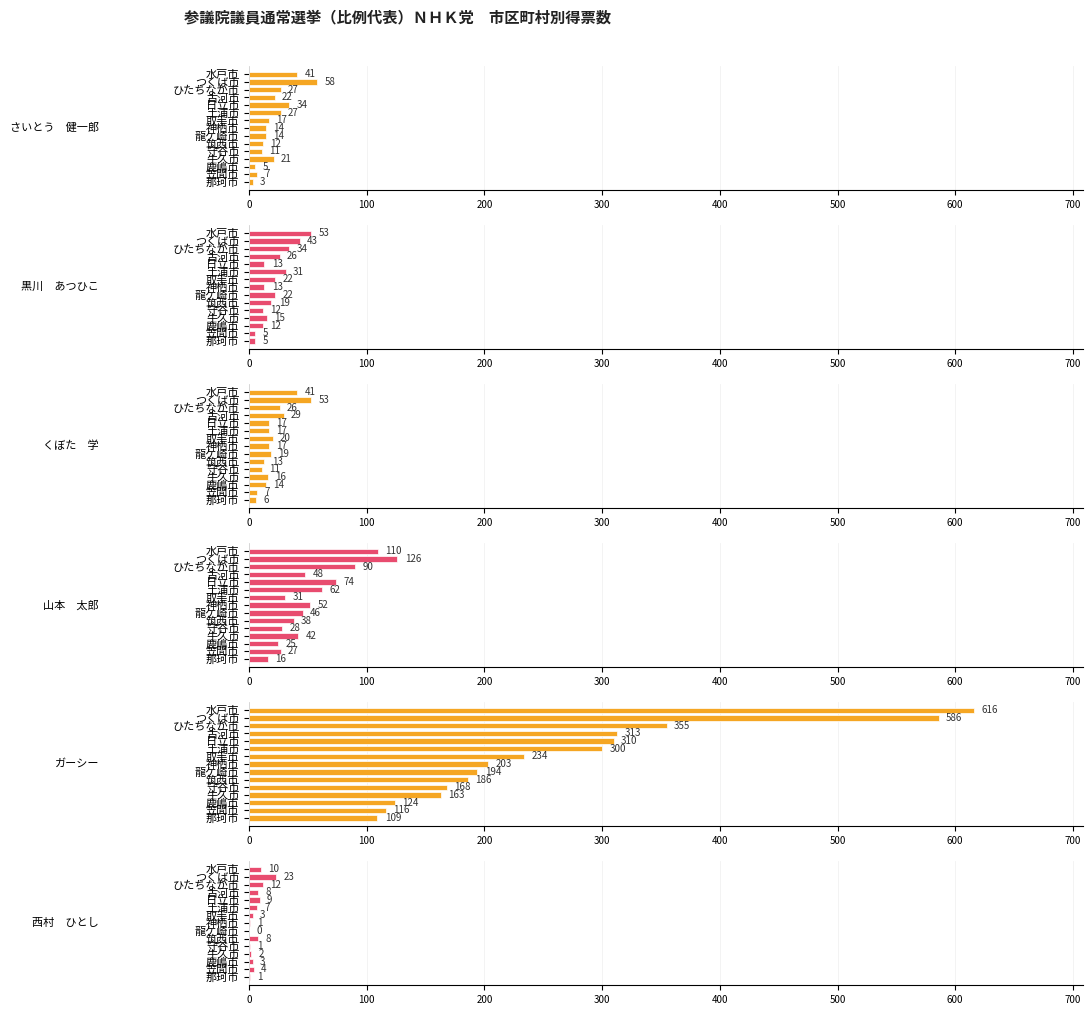

What are all the series names shown in the legend?

さいとう　健一郎, 黒川　あつひこ, くぼた　学, 山本　太郎, ガーシー, 西村　ひとし